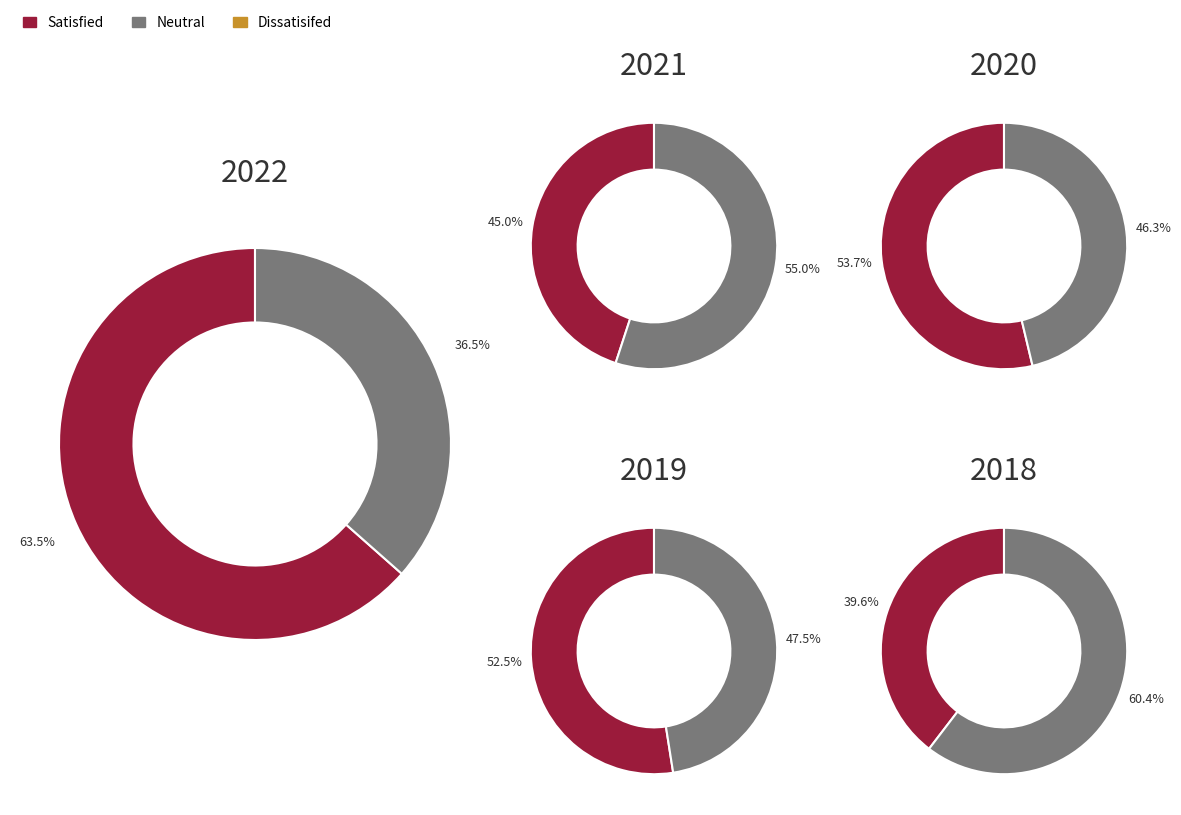

How many segments does this pie chart have?

10